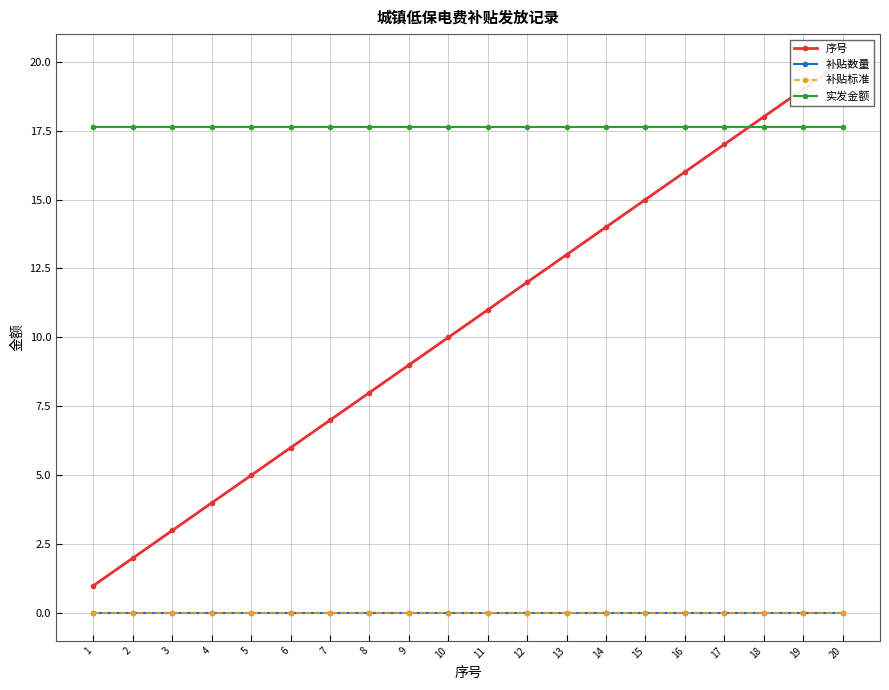

True or false: 补贴标准 has a value of 0.0 at 13.

True